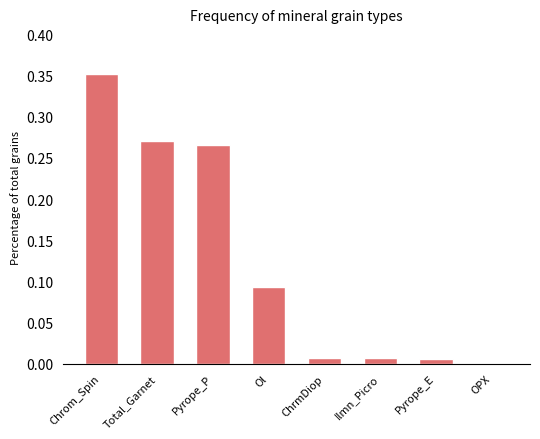

What is the sum of all values?

1.0